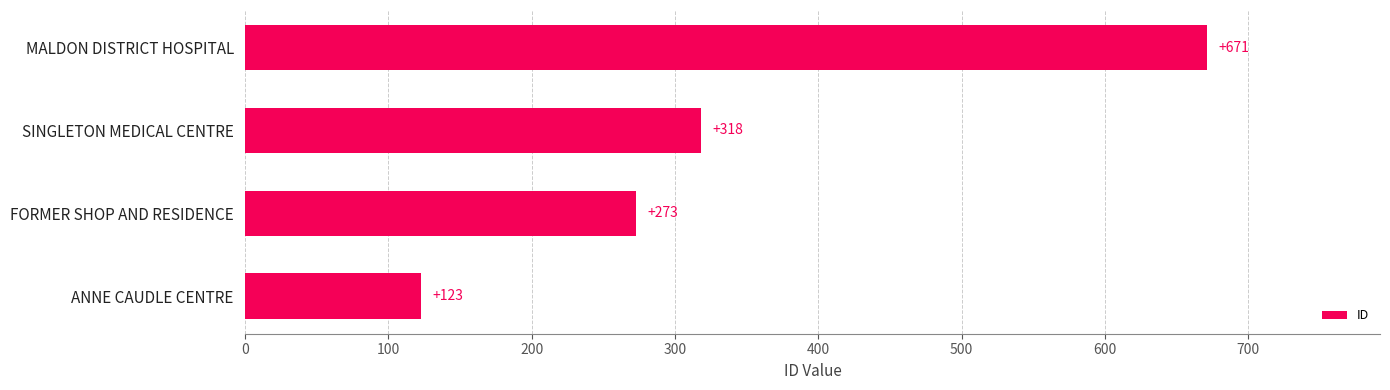

How many data points does each series have?

4